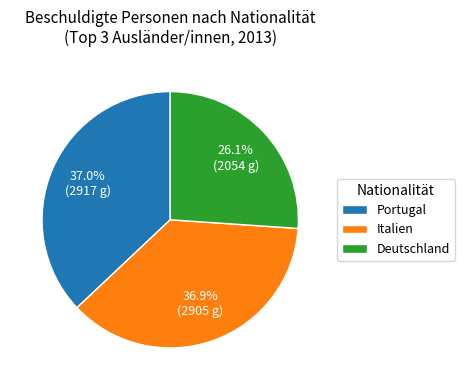

What is the smallest slice in the pie chart?

Deutschland